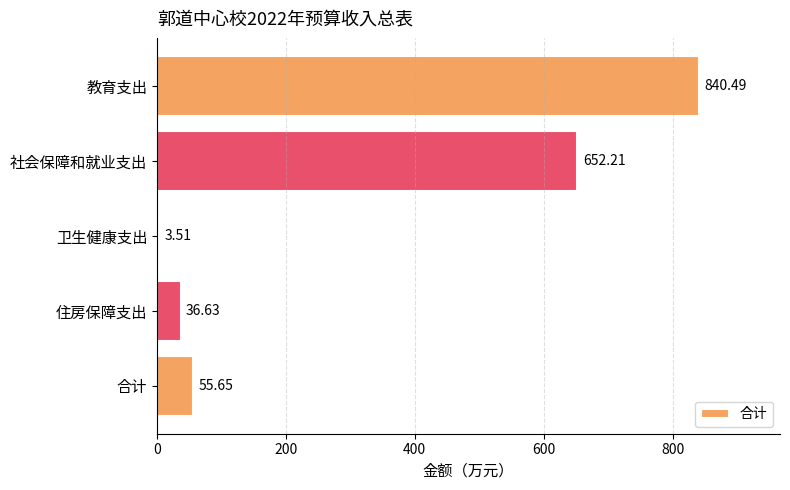

Where is the data nearest to the value 421?

社会保障和就业支出